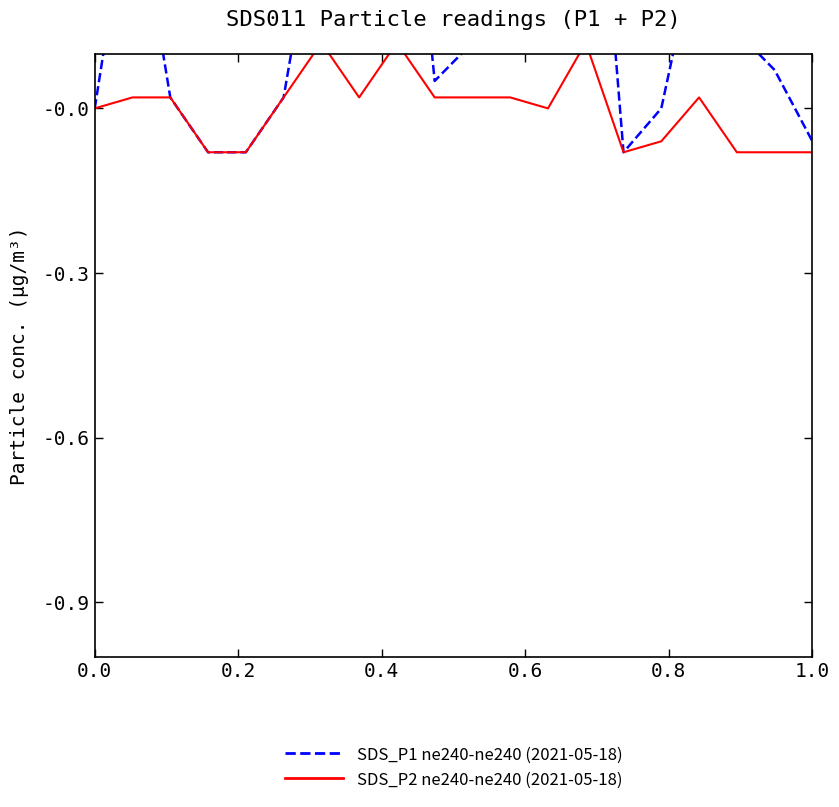

True or false: SDS_P1 ne240-ne240 (2021-05-18) and SDS_P2 ne240-ne240 (2021-05-18) cross at least once.

False